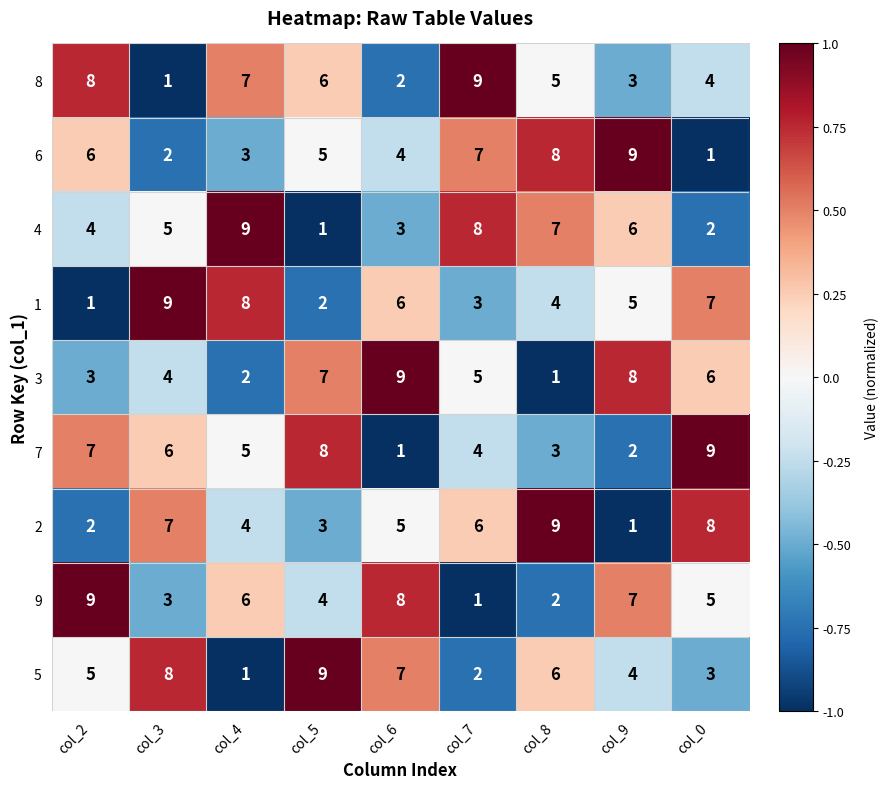

What is the highest value of the 8 series?

9